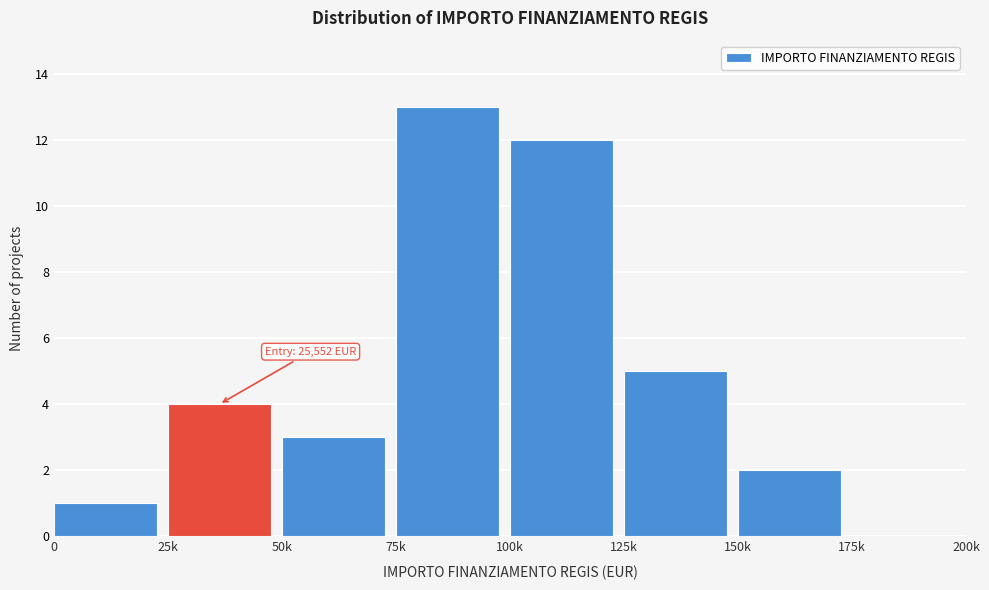

Reading right to left, what are all the values shown in this chart?

175k=0	150k=2	125k=5	100k=12	75k=13	50k=3	25k=4	0=1